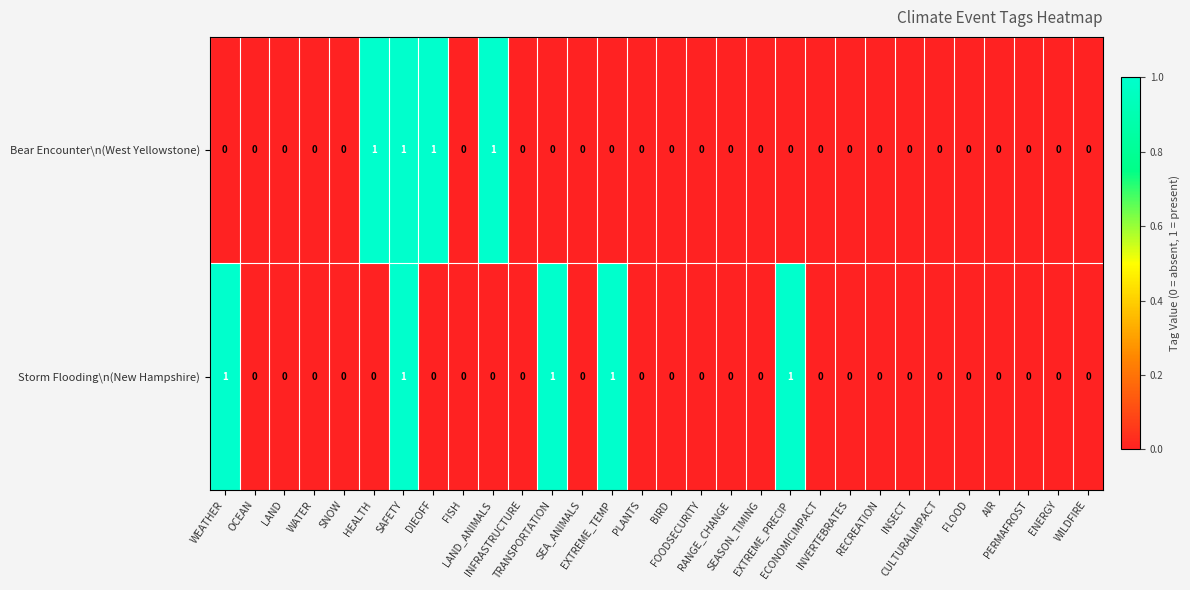

Count the Bear Encounter\n(West Yellowstone) values in the range 0 to 1.

30